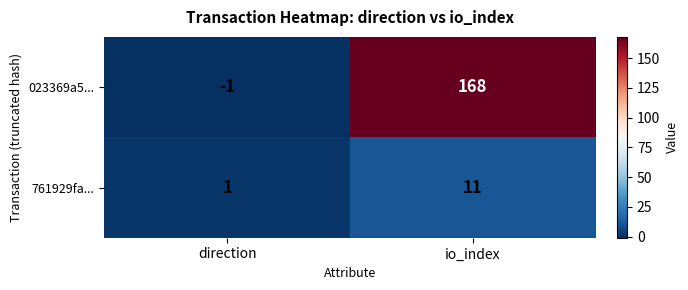

What is the total value across all series at io_index?

179